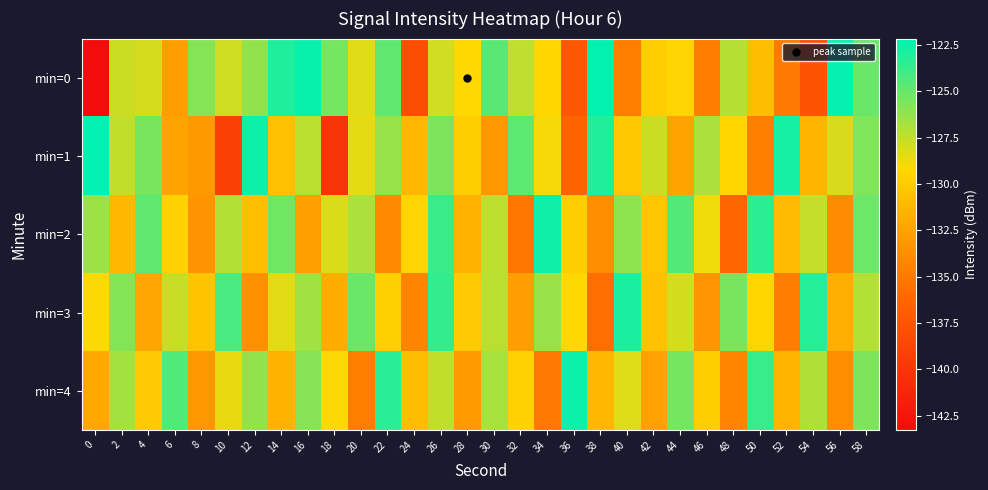

Which series has the largest total across all categories?

min=3